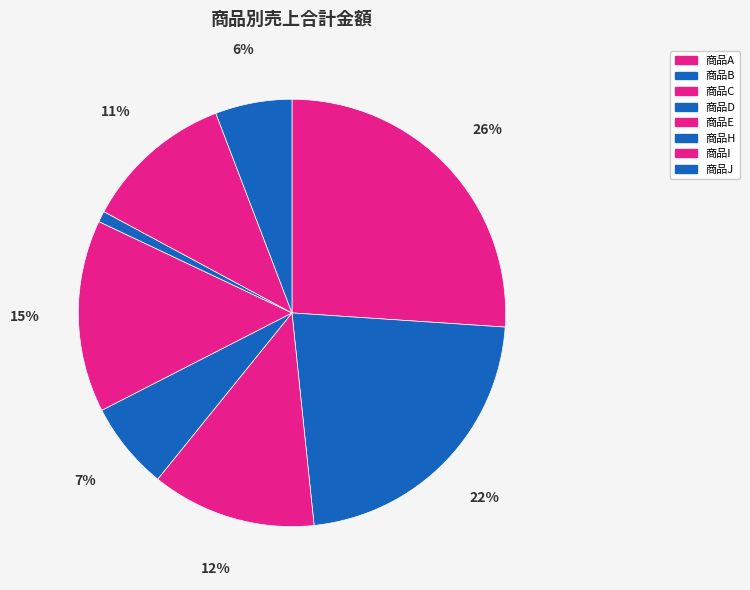

How many segments does this pie chart have?

8